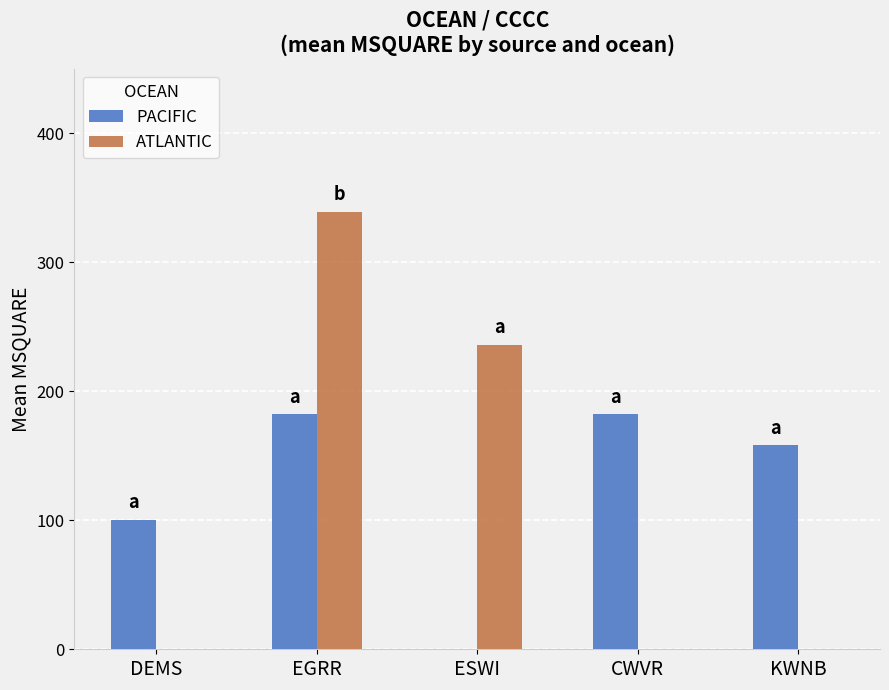

What is the sum of all PACIFIC values?

622